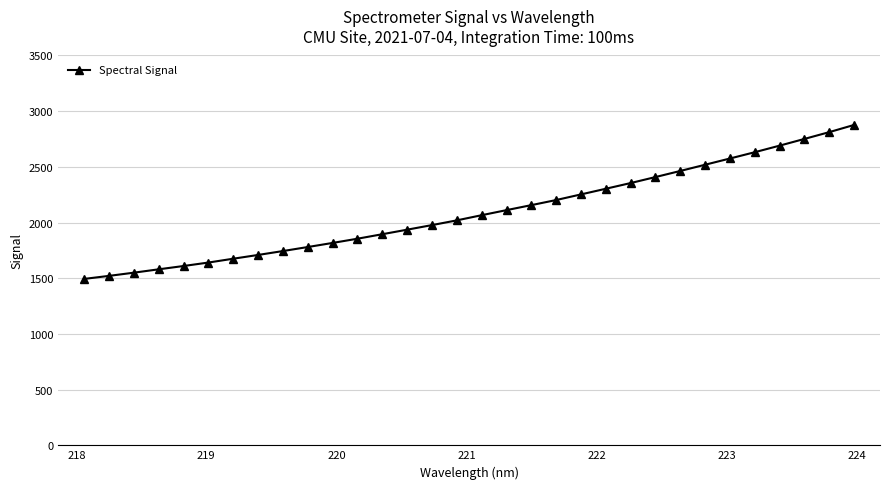

What is the difference between the maximum and minimum values?

1382.3